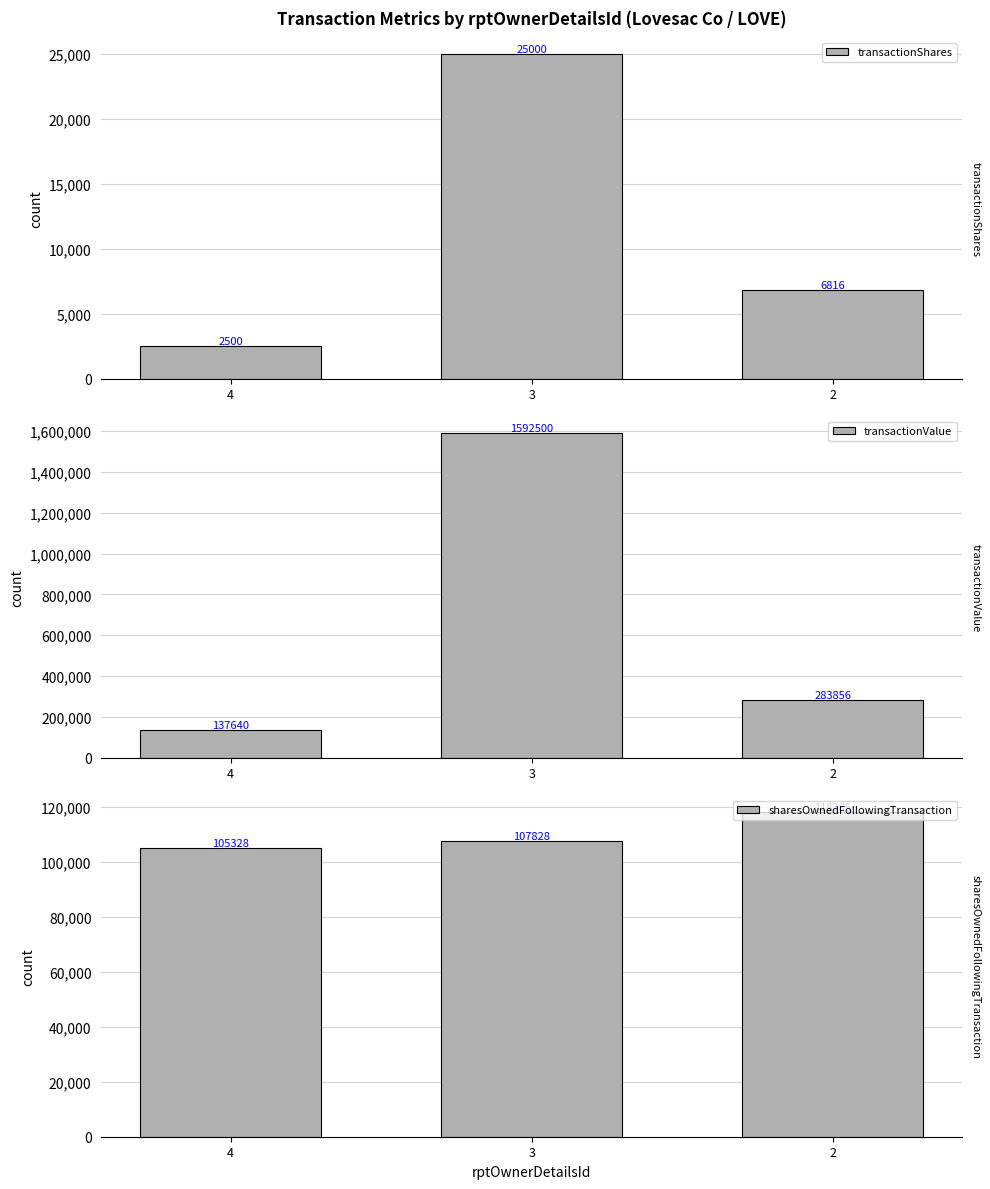

At which category is the sum across all series the highest?

3